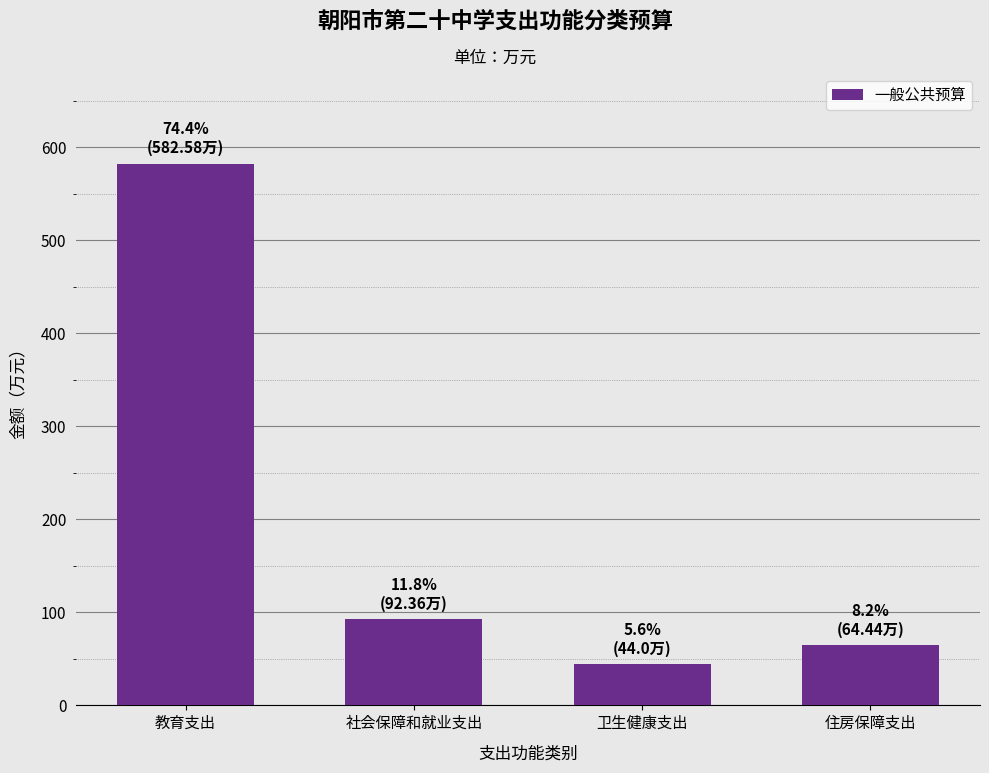

Reading right to left, transcribe all the data shown in this chart.

64.4	44.0	92.4	582.6